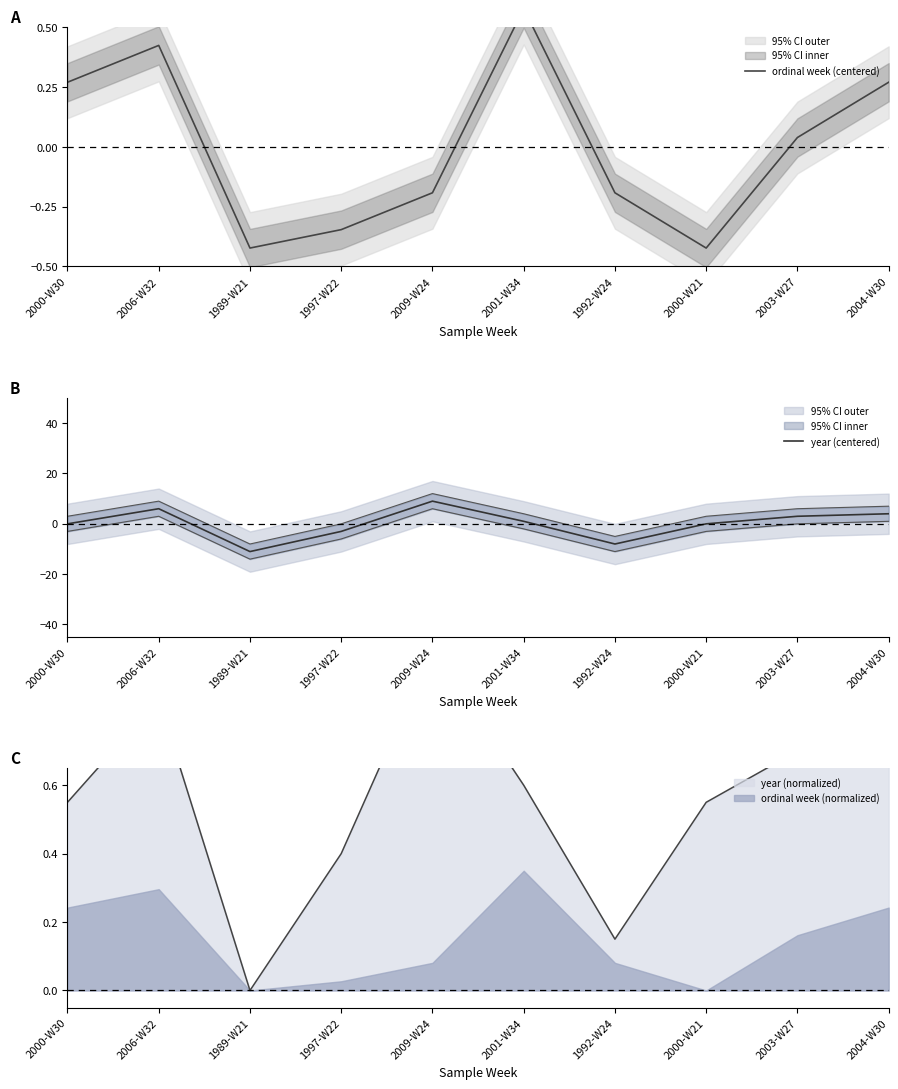

How many lines are shown in the chart?

2